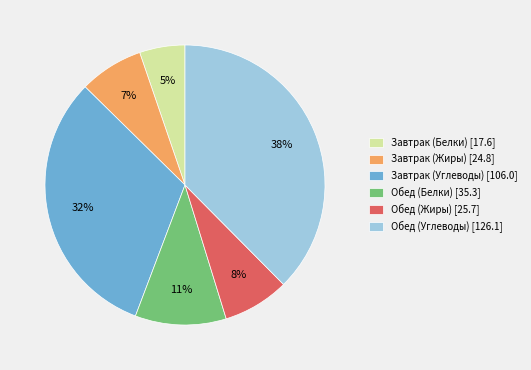

To the nearest percent, what is the difference between the Обед (Жиры) [25.7] and Обед (Белки) [35.3] slice percentages?

3%